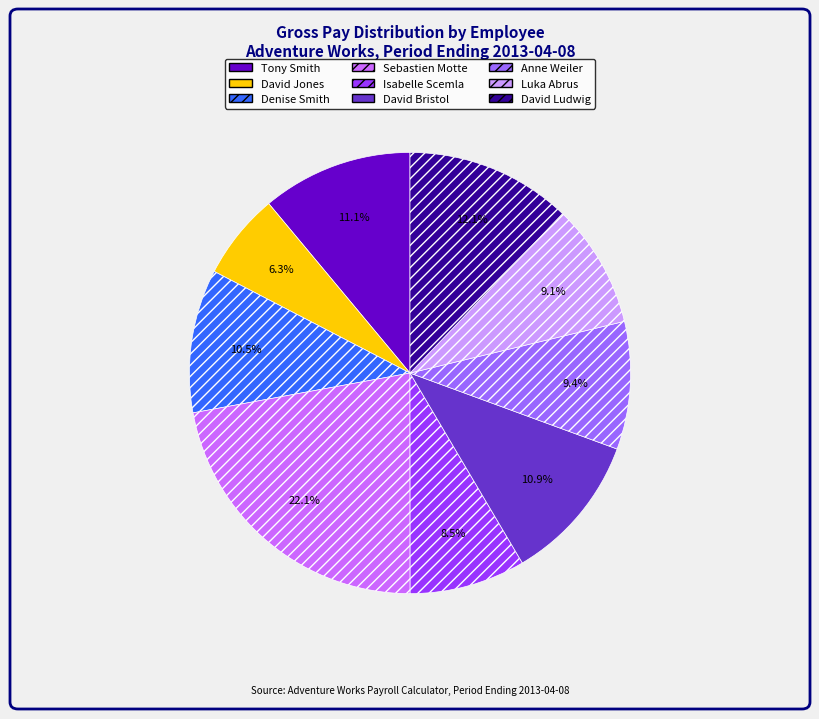

Is the sum of Isabelle Scemla and Tony Smith greater than half?

No